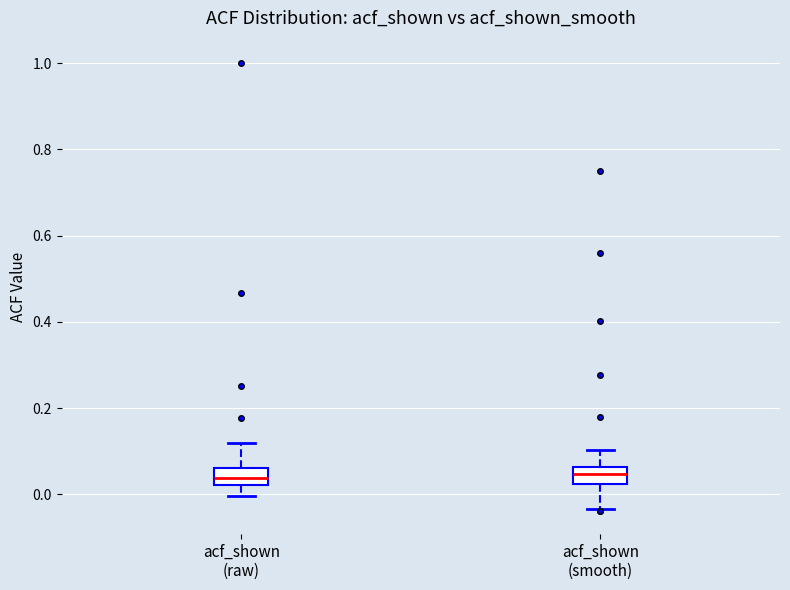

Where does the median line of the box for acf_shown (raw) sit on the y-axis? The values are not printed on the chart, so give them approximately, as read against the axis.

0.04